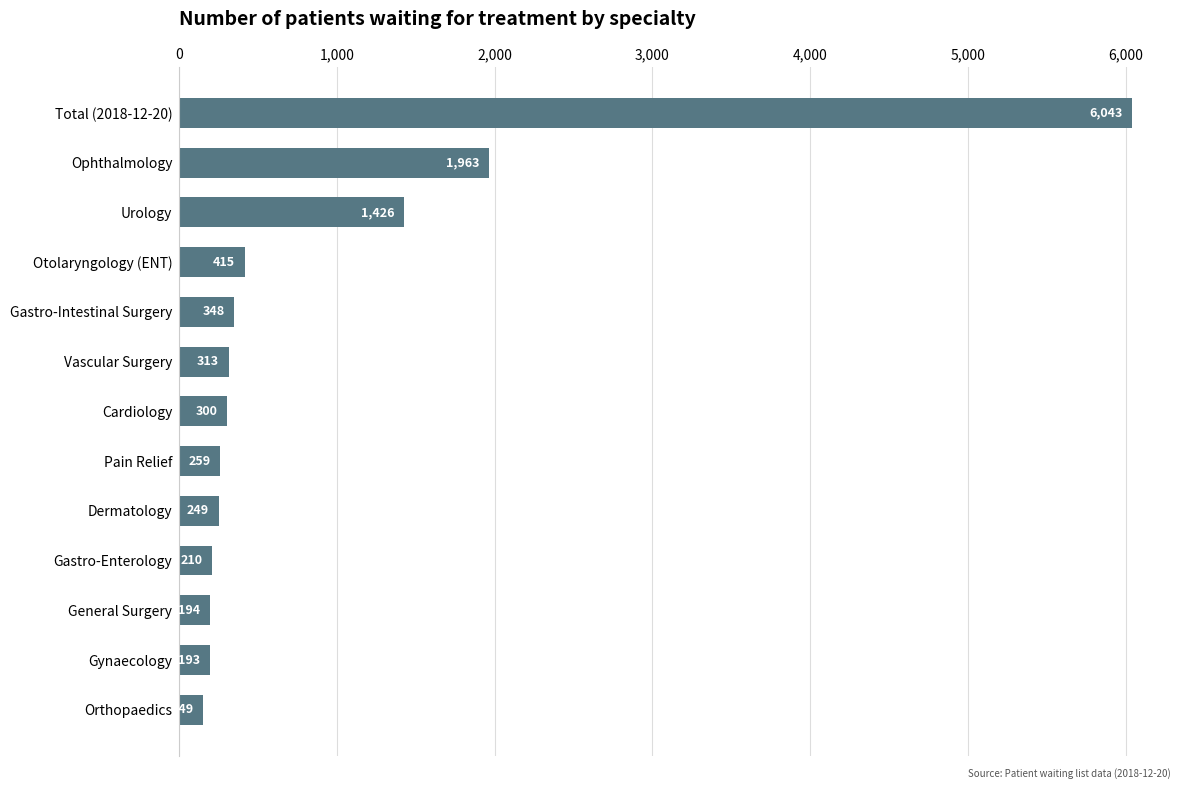

What is the minimum value shown in the chart?

149